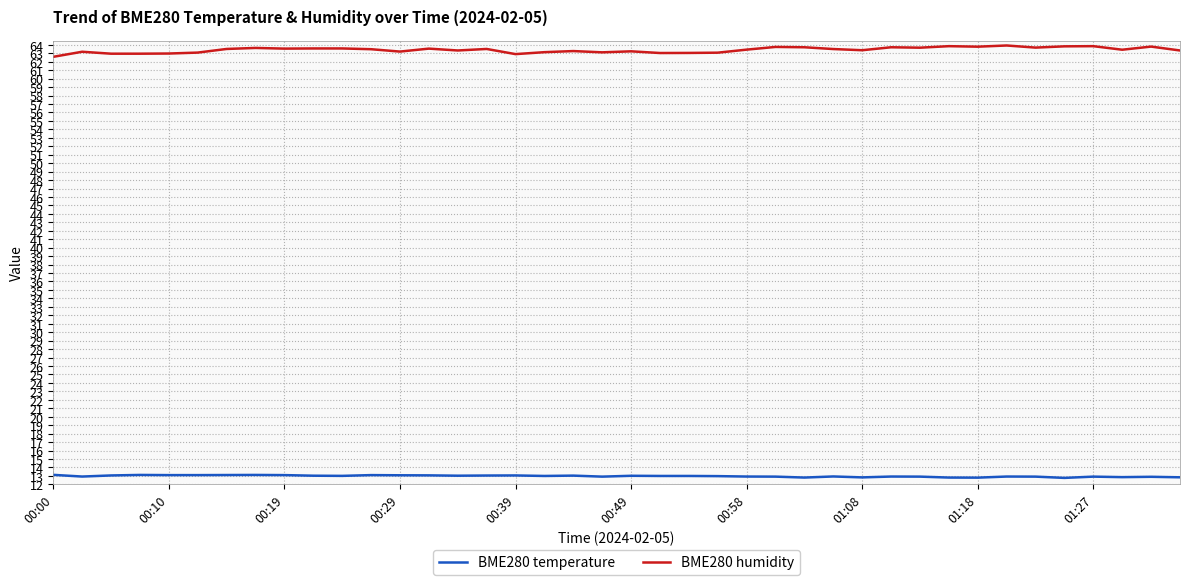

Which series has the largest range (max minus min)?

BME280 humidity